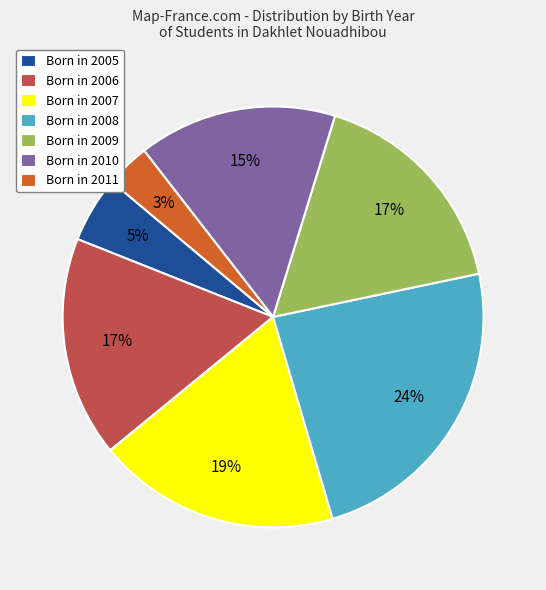

Between Born in 2009 and Born in 2010, which is larger?

Born in 2009